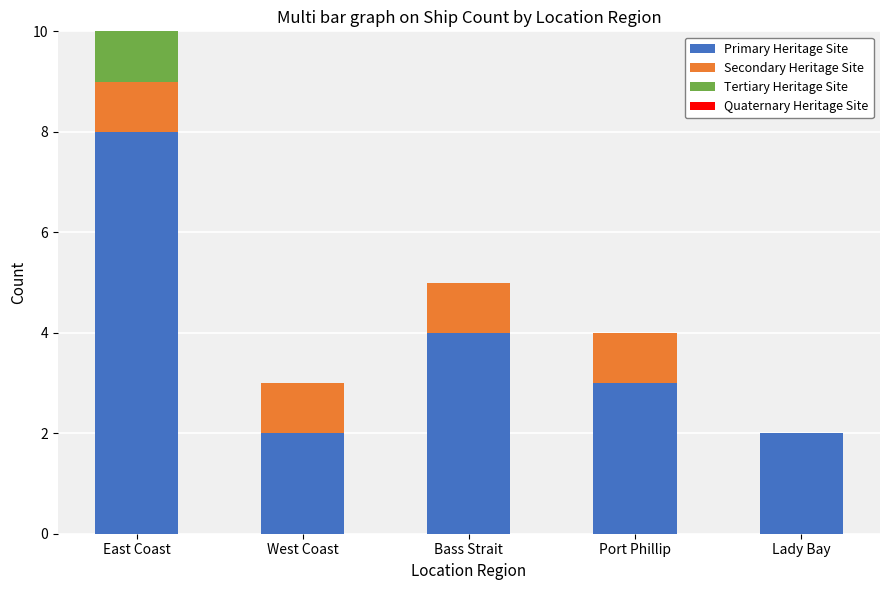

Which category has the highest value in the Primary Heritage Site series?

East Coast